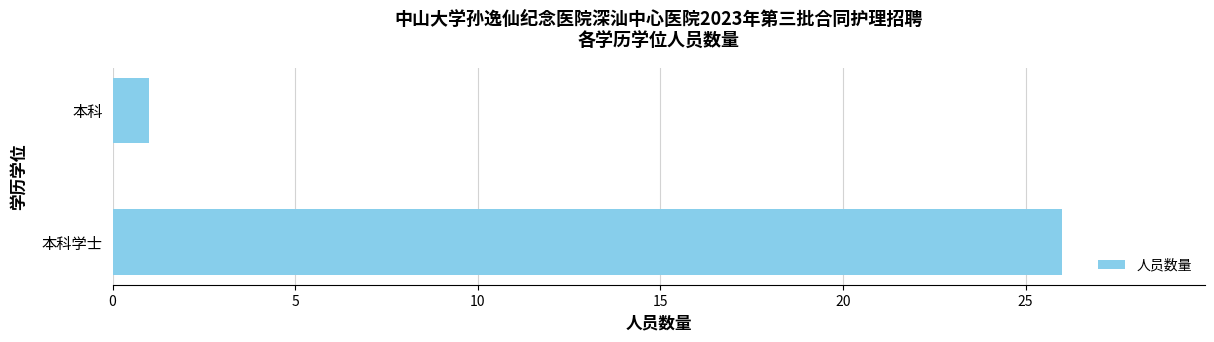

What is the difference between the maximum and minimum values?

25